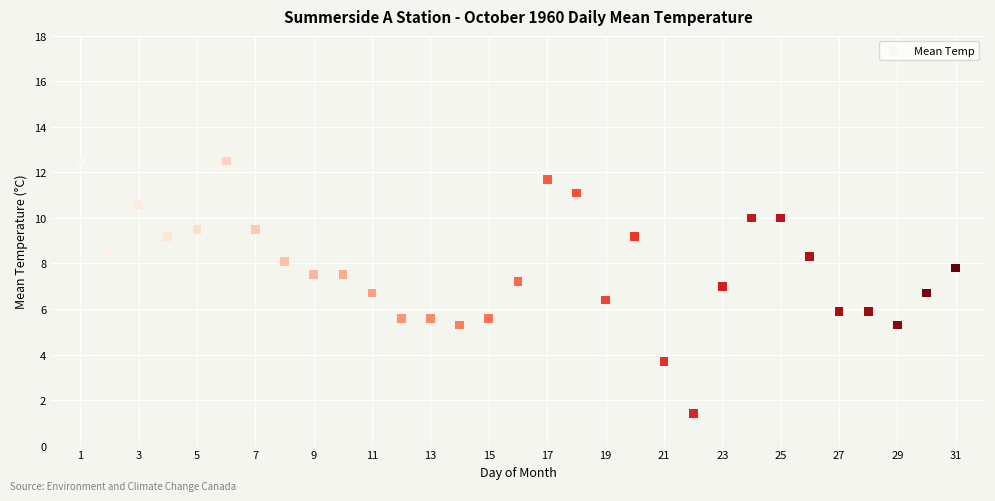

What is the range of X values (max minus min)?

30.0